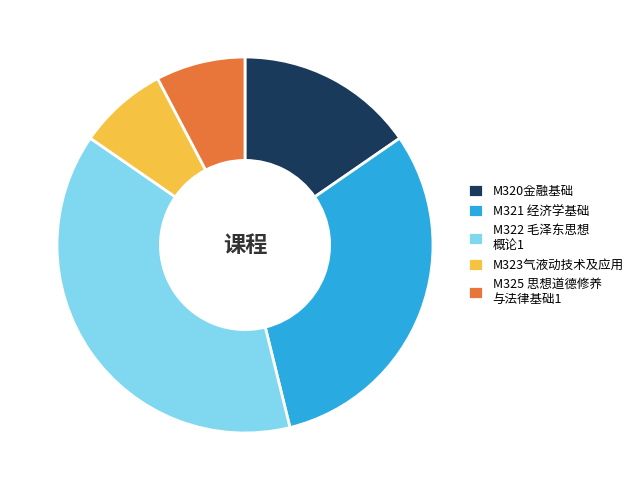

Does M323气液动技术及应用 represent more than half of the total?

No